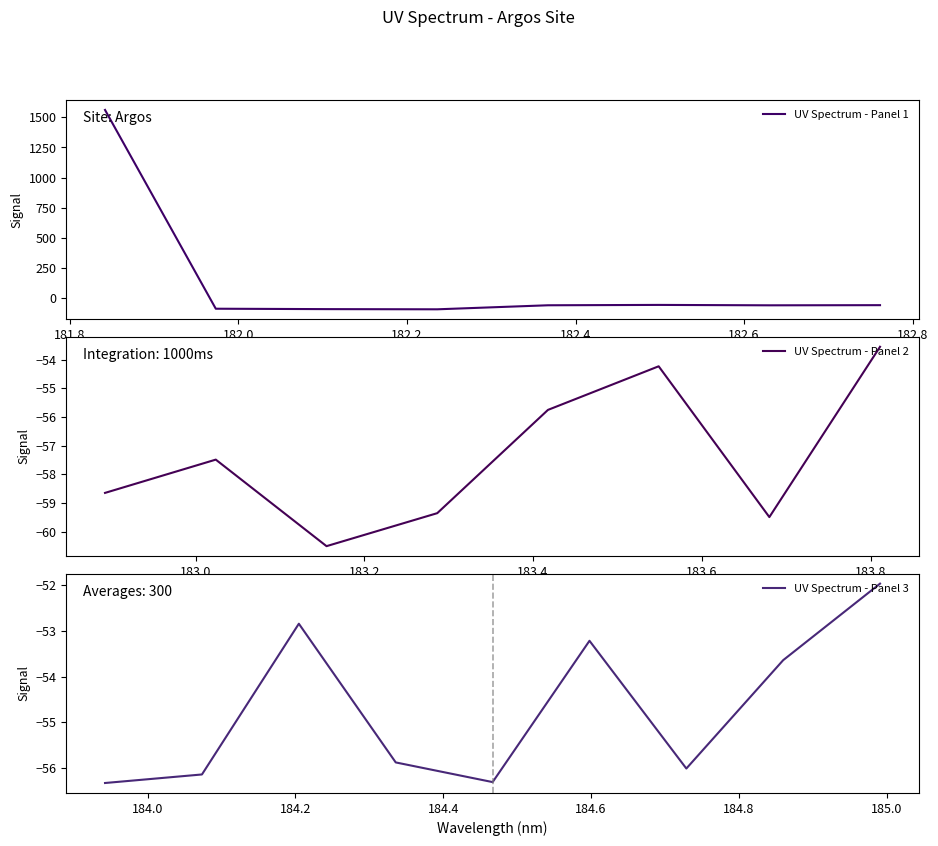

Count the number of categories in the chart.

25